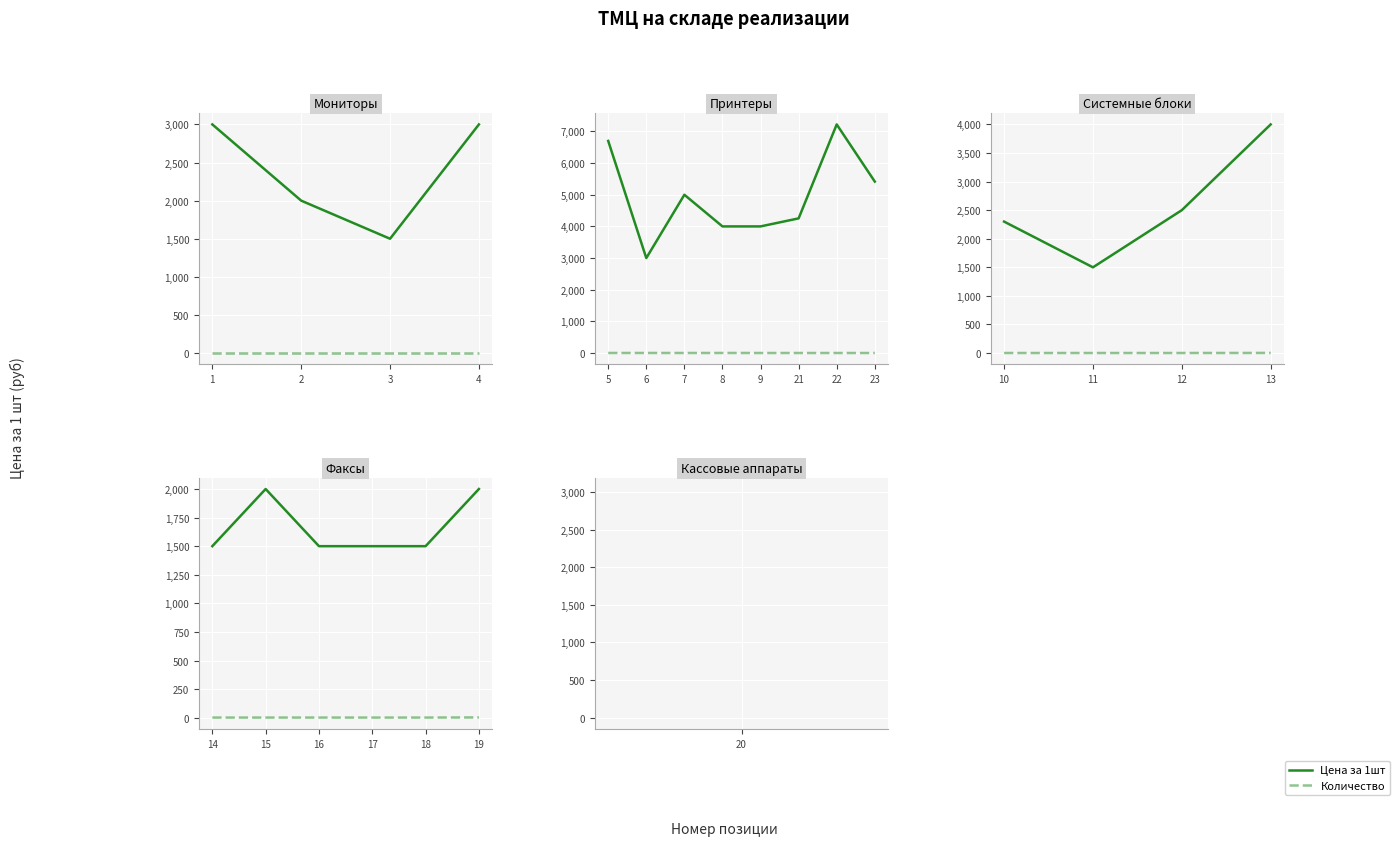

What is the value of the Количество point at the 3rd from the left?

1